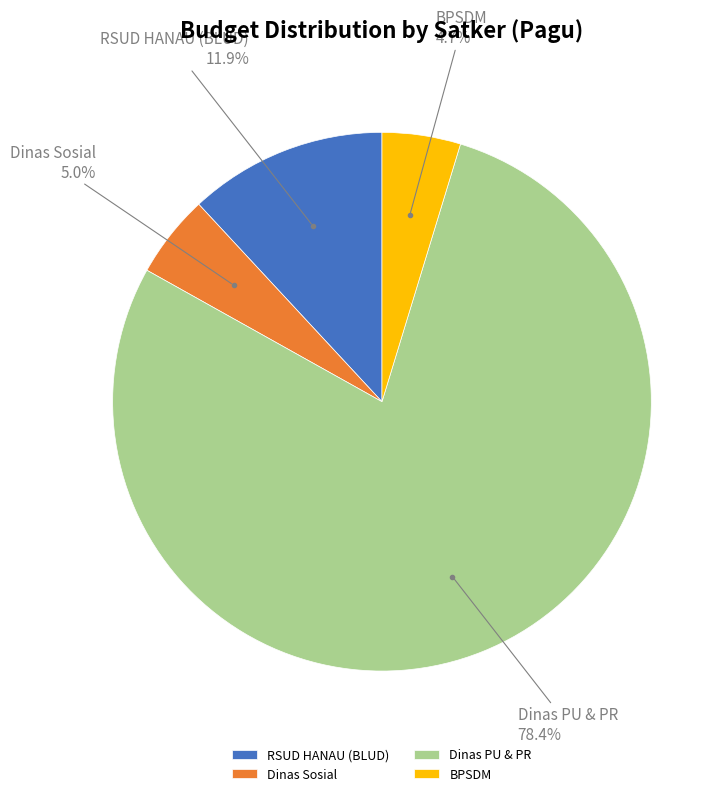

To the nearest percent, what is the difference between the largest and smallest slice percentages?

74%